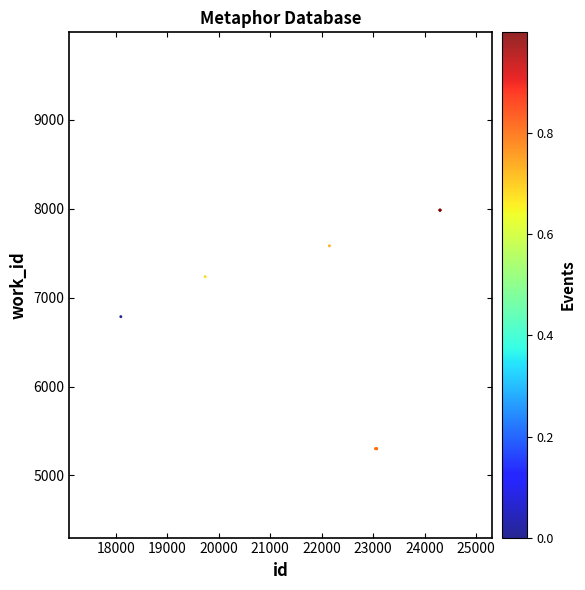

What Y value in the scatter plot is closest to 6642?

6786